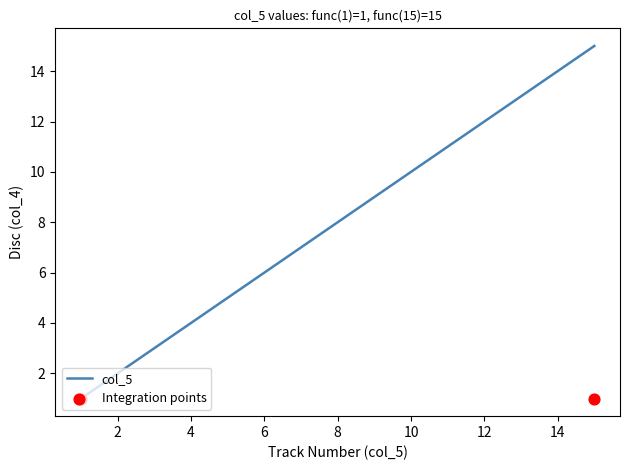

True or false: col_5 has a value of 7 at 10.

False